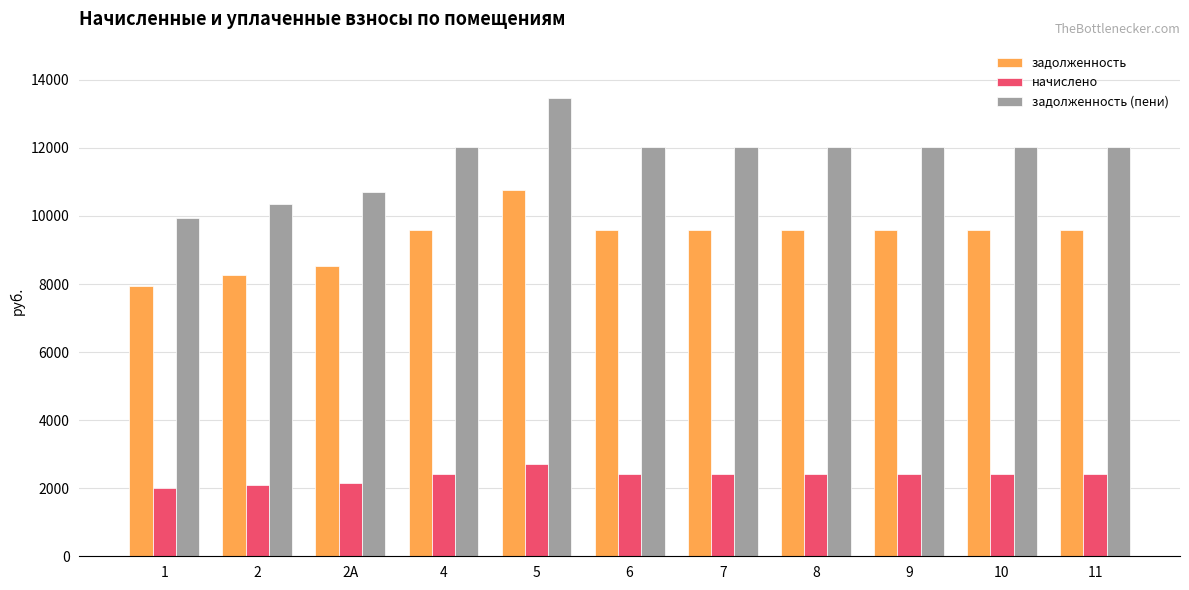

What is the value of the задолженность (пени) bar at the 2nd from the left?

10345.8